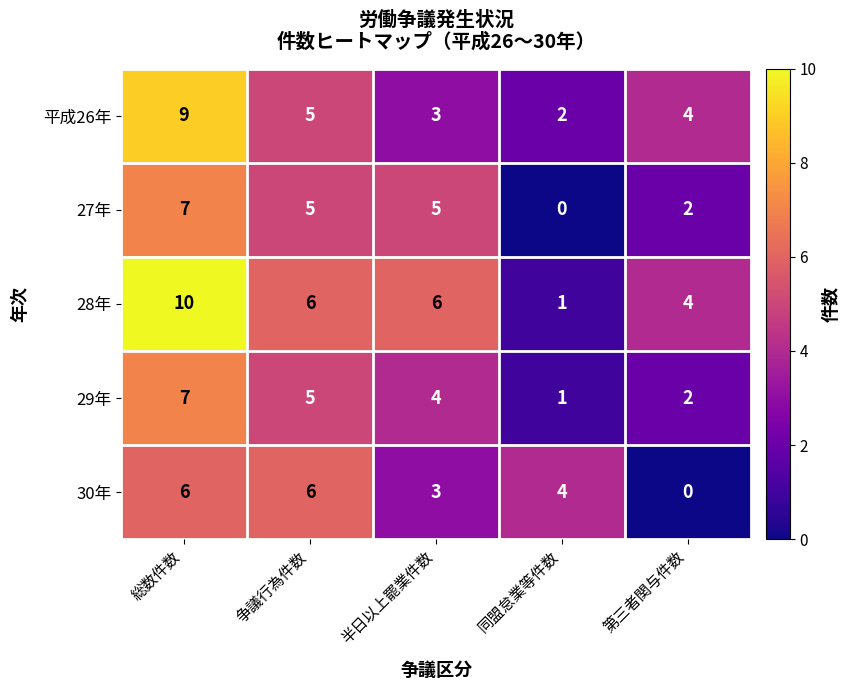

What is the average value of the 29年 series?

4